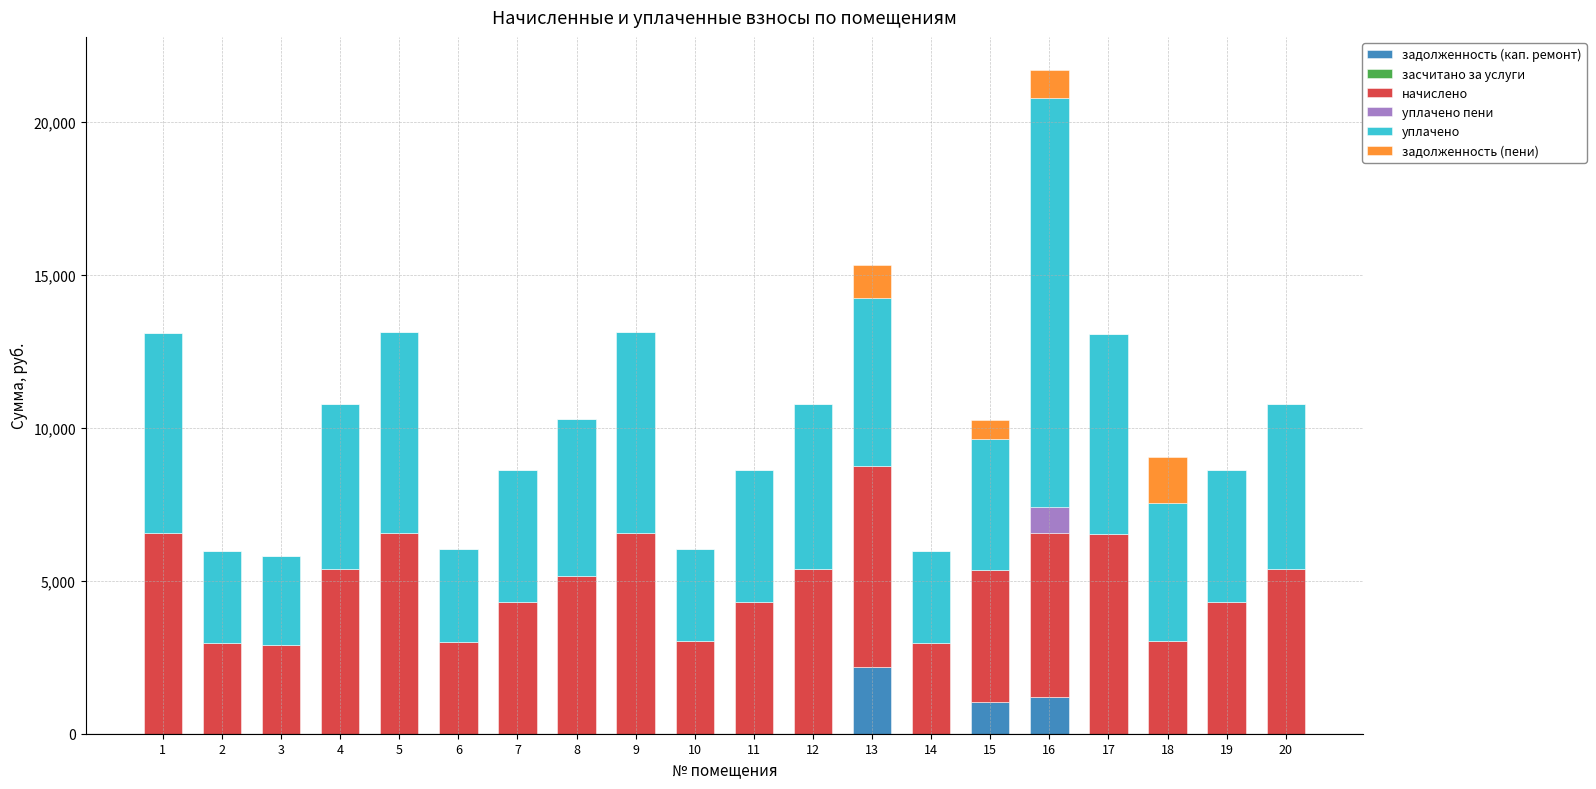

At which category is the sum across all series the highest?

16